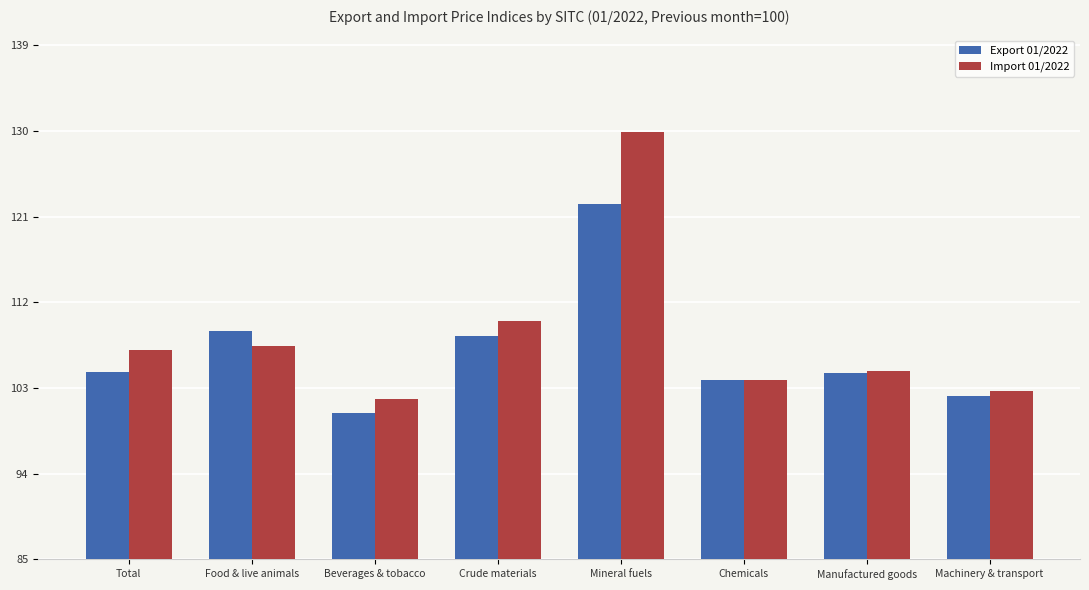

Which series changed the most between Beverages & tobacco and Mineral fuels?

Import 01/2022